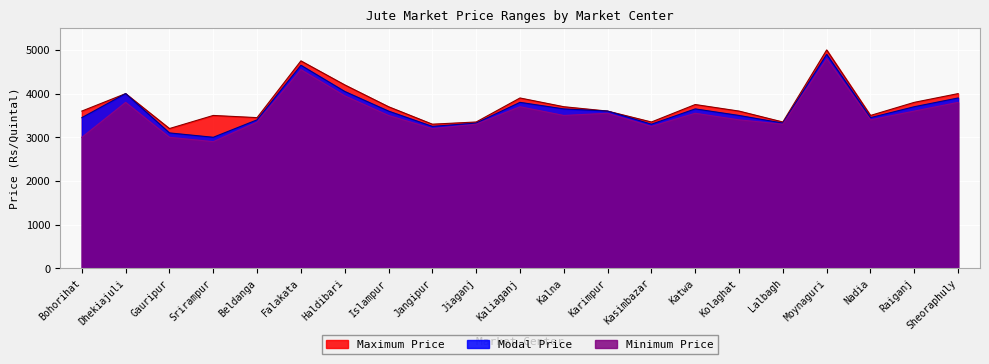

How many values in the Modal Price series exceed 3600?

9